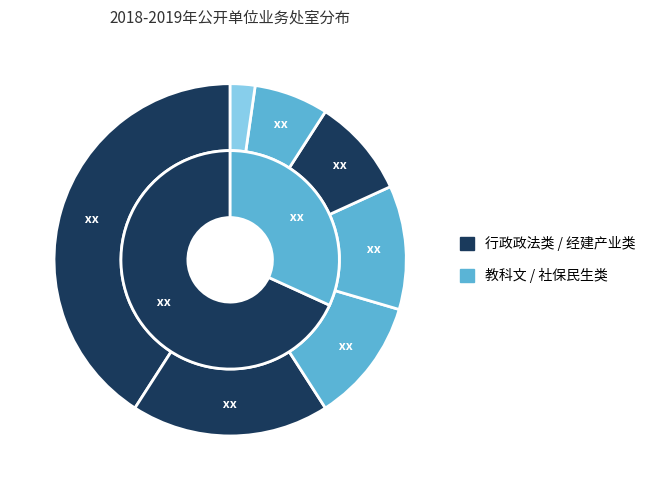

How many segments does this pie chart have?

7